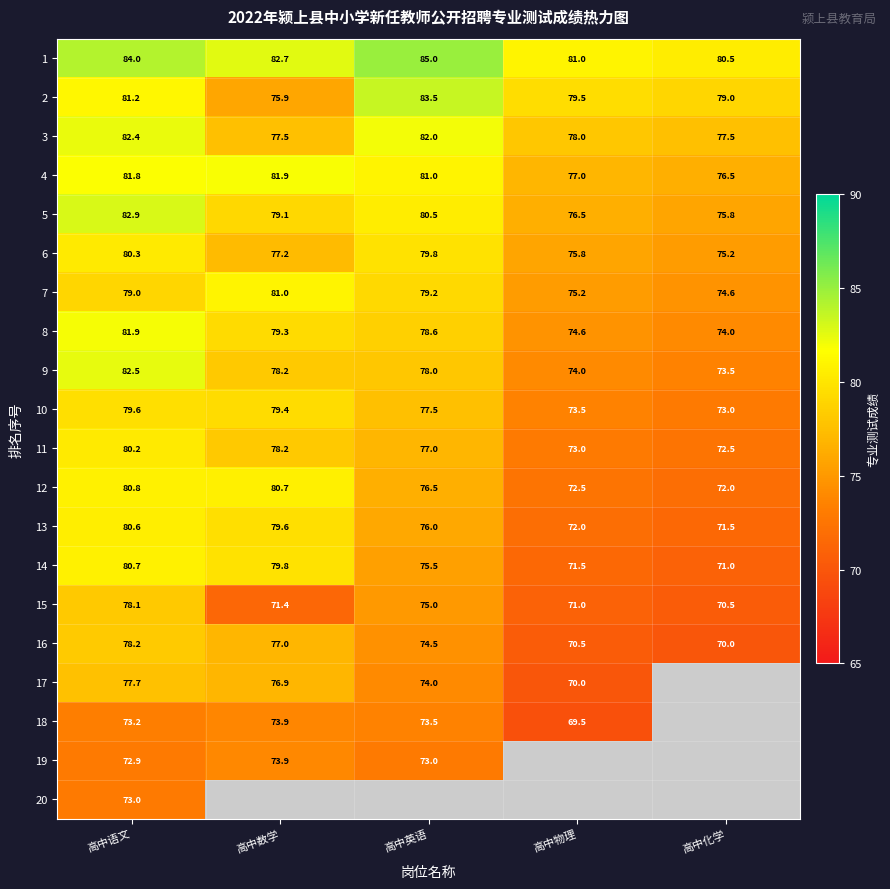

At which label is 8 closest to 77?

高中英语